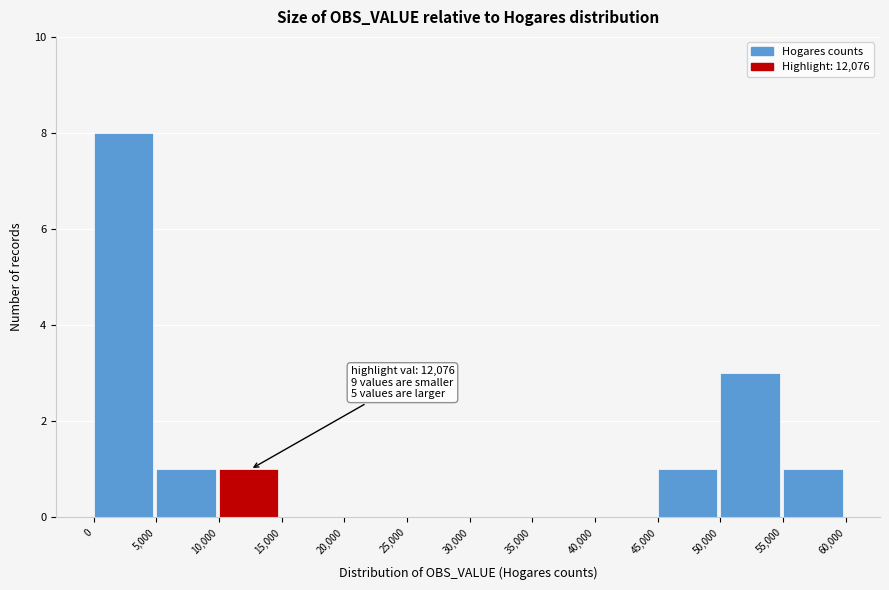

Over which range of the x-axis is the bar tallest?

0 to 5,000